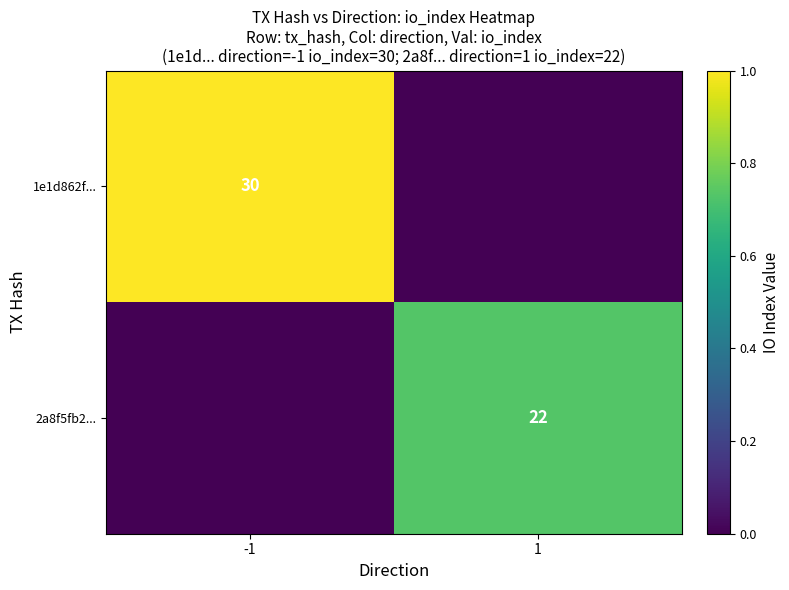

The 1e1d862f... series shows 49 at -1. True or false?

False